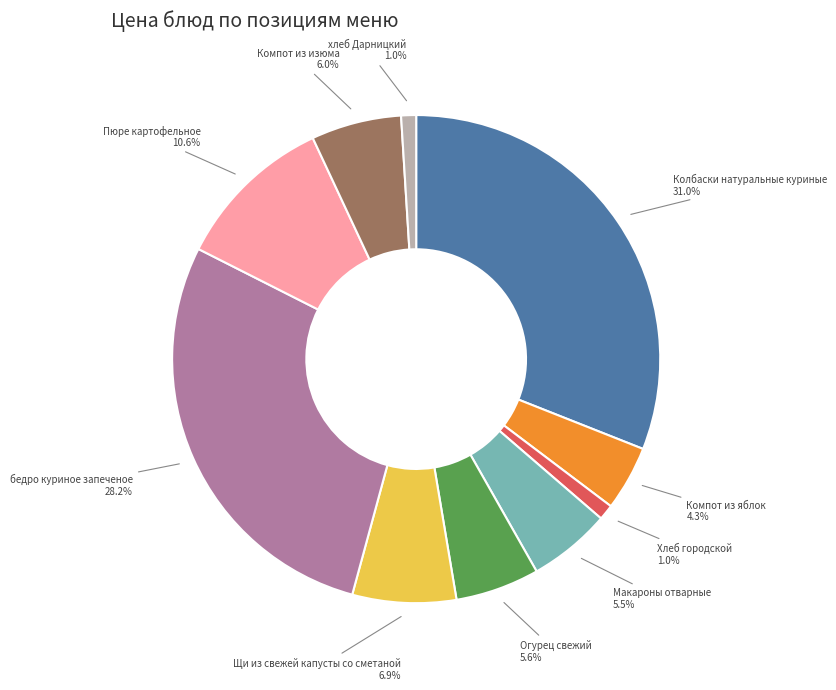

Does any single category account for the majority?

No